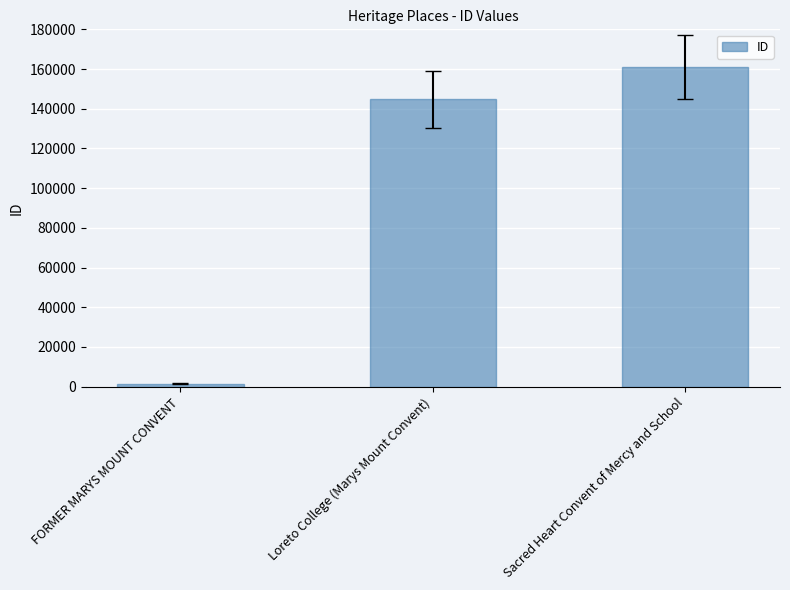

What is the approximate value at FORMER MARYS MOUNT CONVENT?

1431